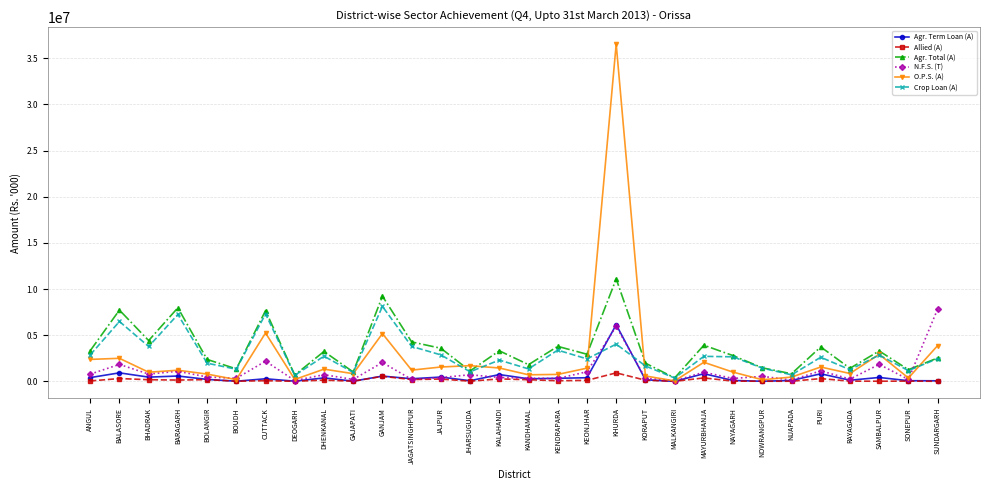

How many values in the N.F.S. (T) series are below 546750?

15